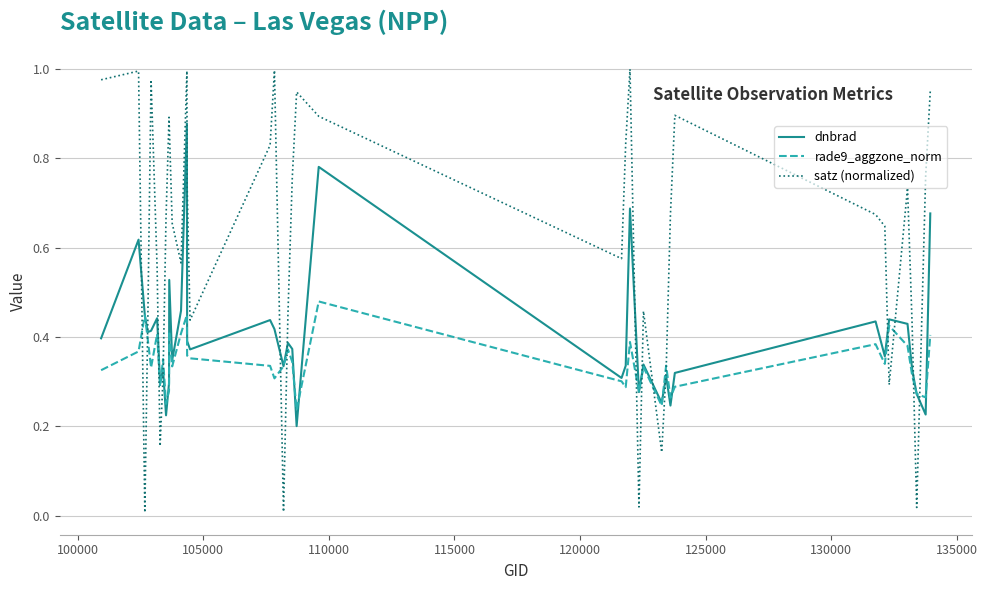

Which series has the largest range (max minus min)?

satz (normalized)